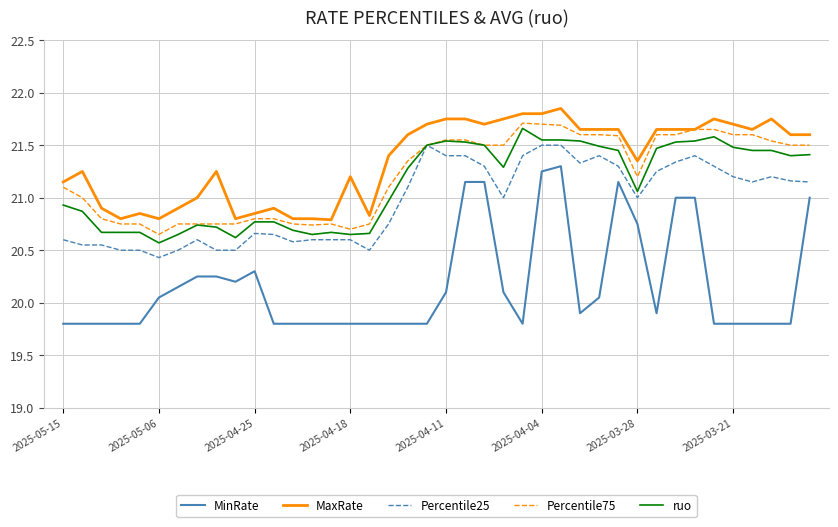

Which series has the largest range (max minus min)?

MinRate